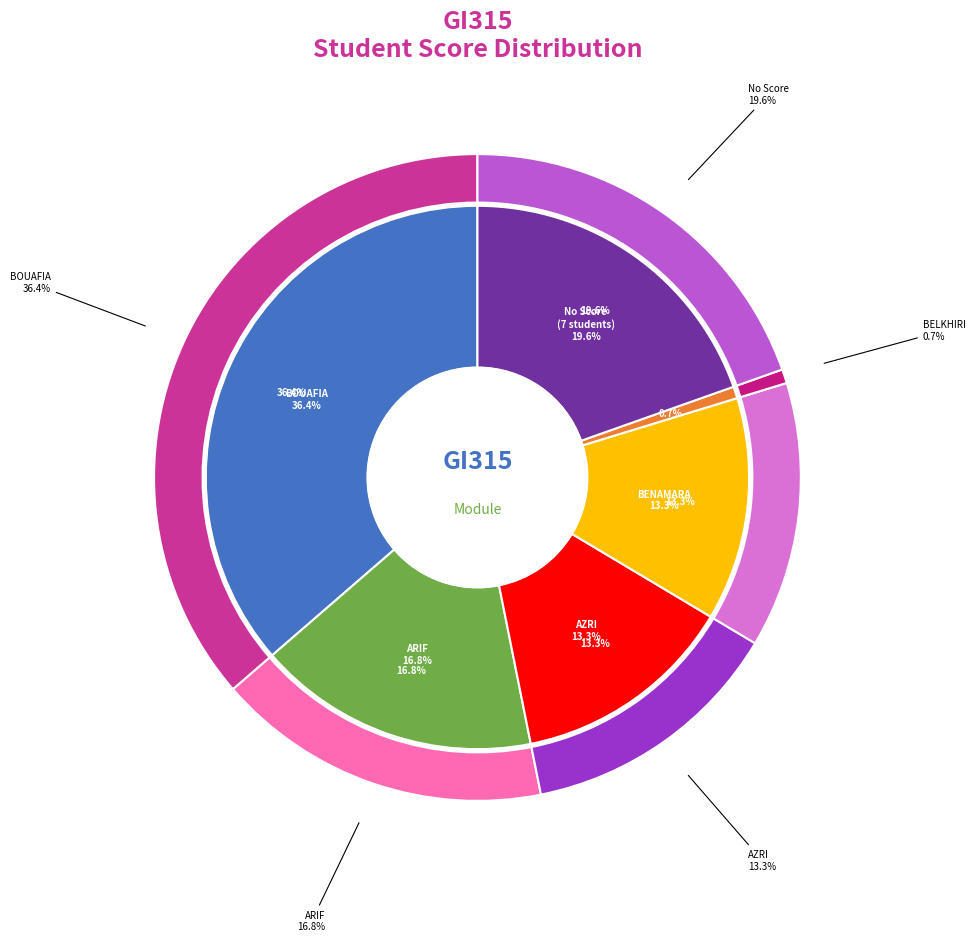

Is there any slice that represents more than half of the pie?

No